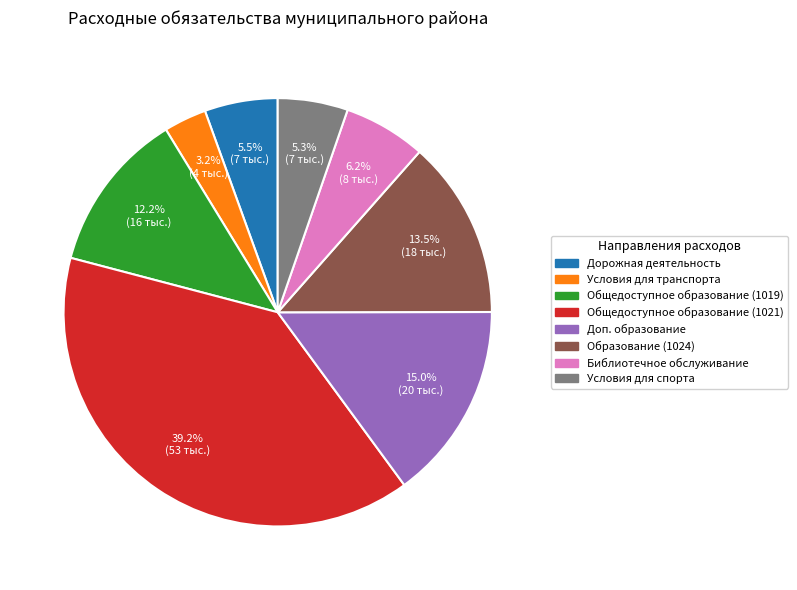

Which slice is the largest?

Общедоступное образование (1021)